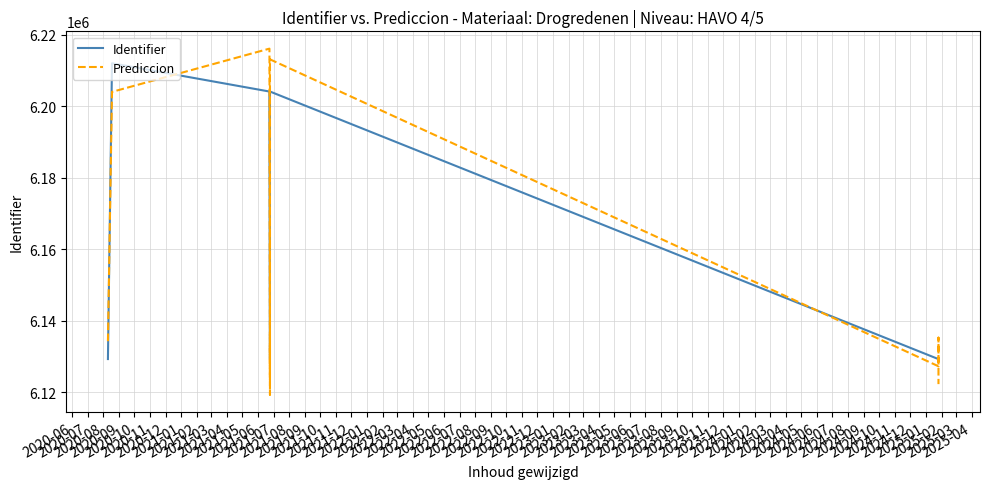

What is the lowest value of the Prediccion series?

6119309